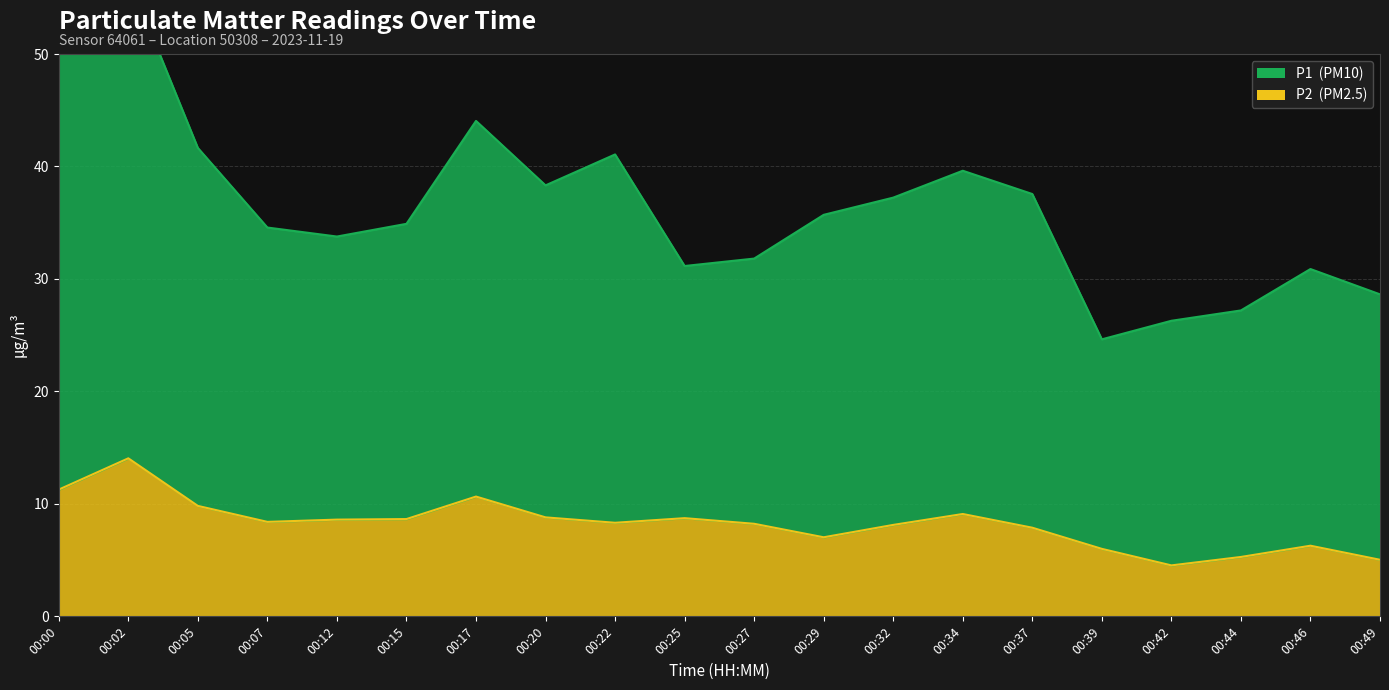

How many lines are shown in the chart?

2